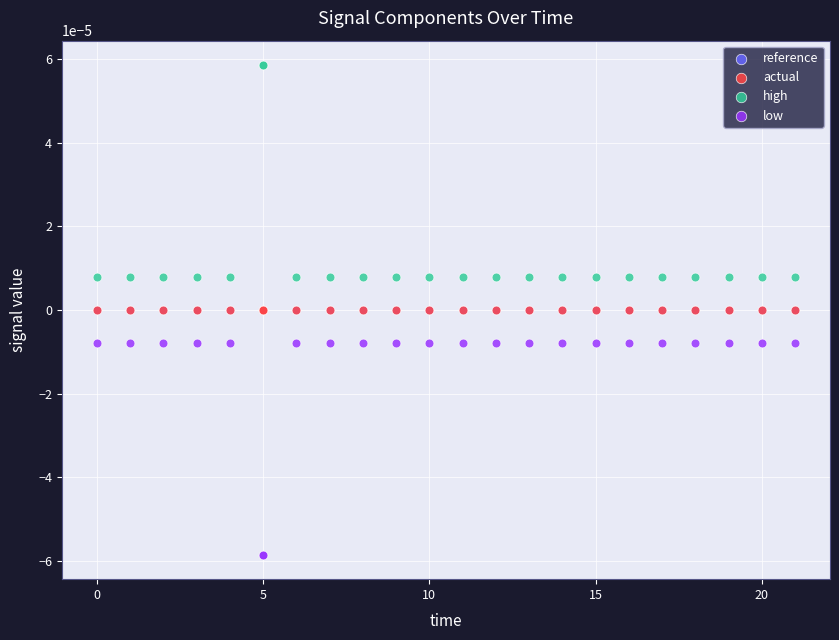

What are all the series names shown in the legend?

reference, actual, high, low